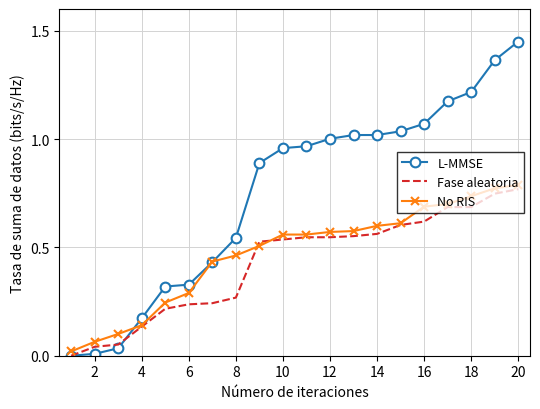

Which series has the largest total across all categories?

L-MMSE